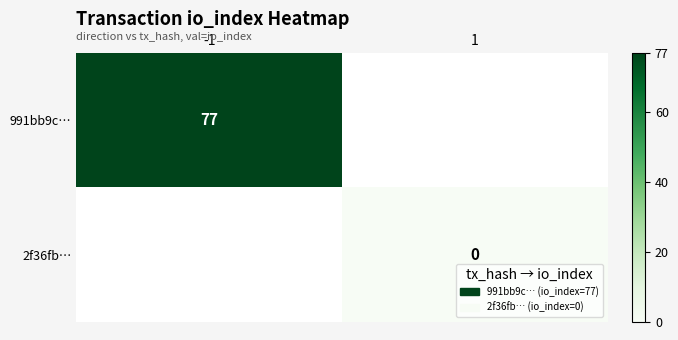

At how many categories does at least one series exceed 15?

1